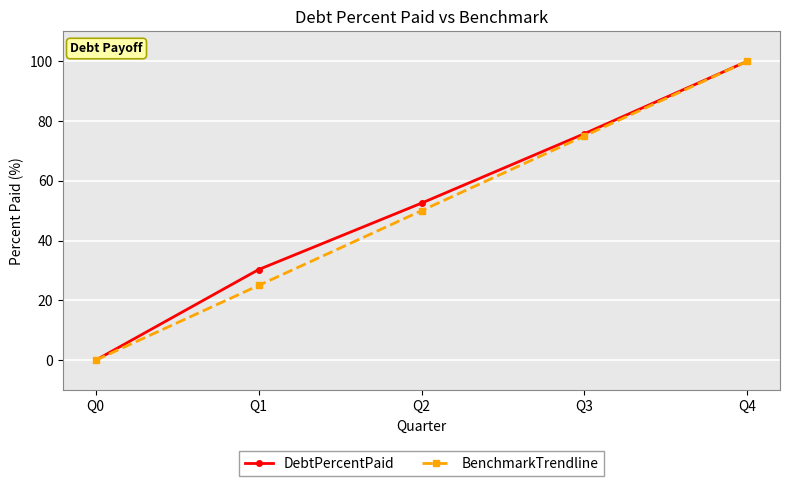

What is the total value across all series at Q3?

150.8